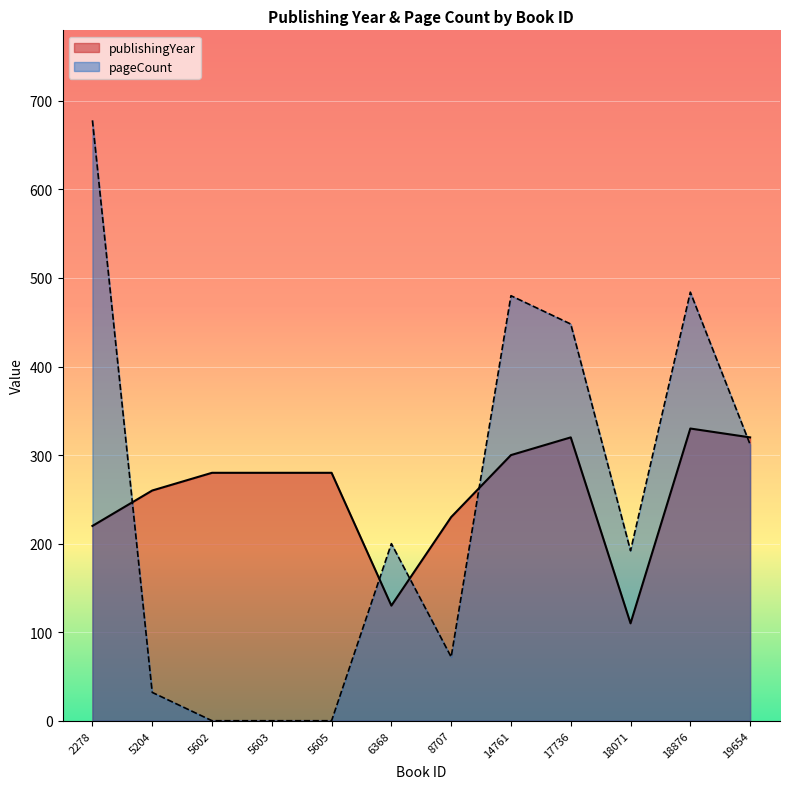

Which series changed the most between 8707 and 18876?

pageCount